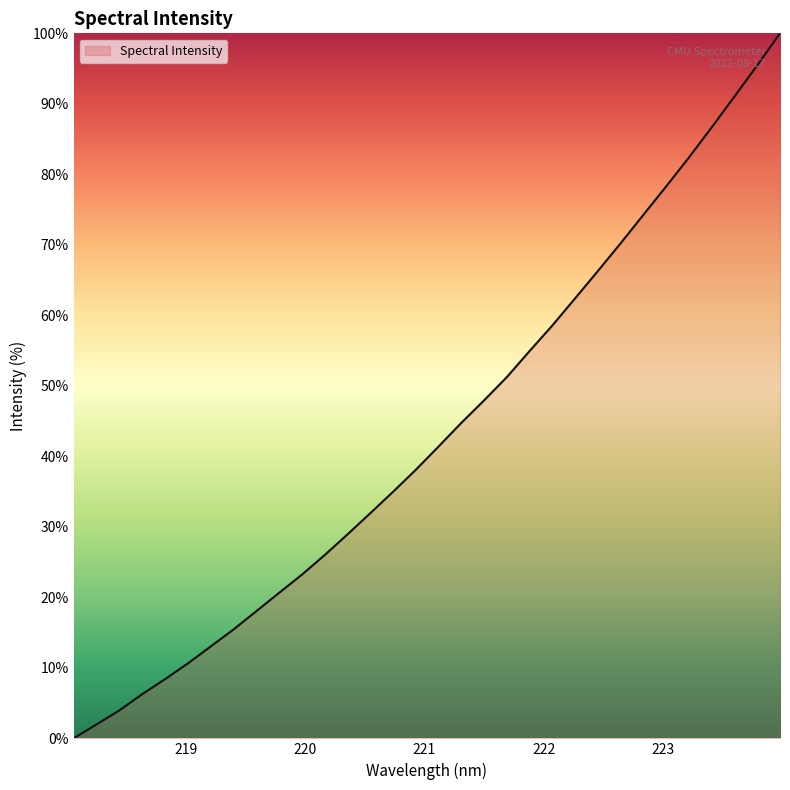

Is this an area chart (filled region under the line)?

Yes